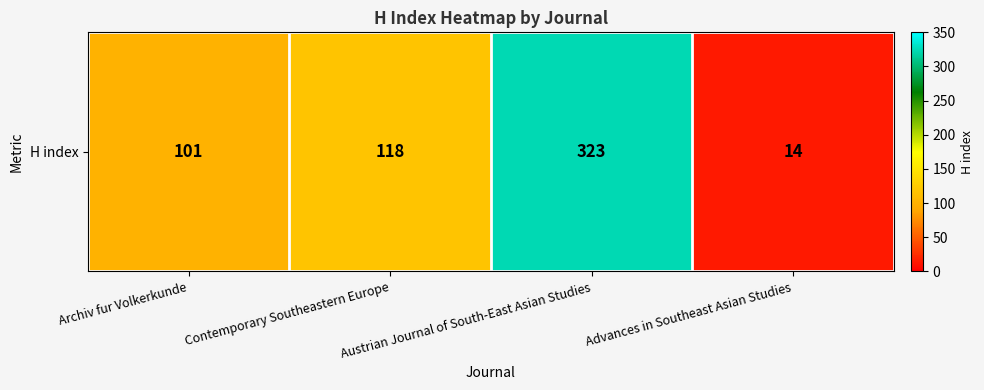

List the labels in order of value, smallest first.

Advances in Southeast Asian Studies, Archiv fur Volkerkunde, Contemporary Southeastern Europe, Austrian Journal of South-East Asian Studies